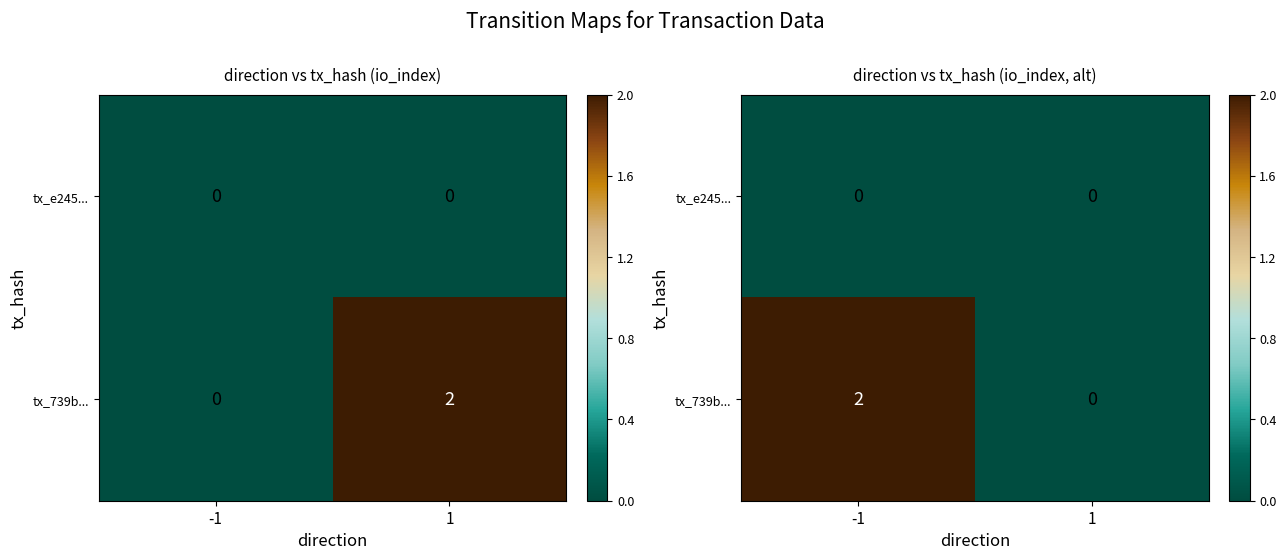

The value of tx_e245... at -1 is 0. True or false?

True